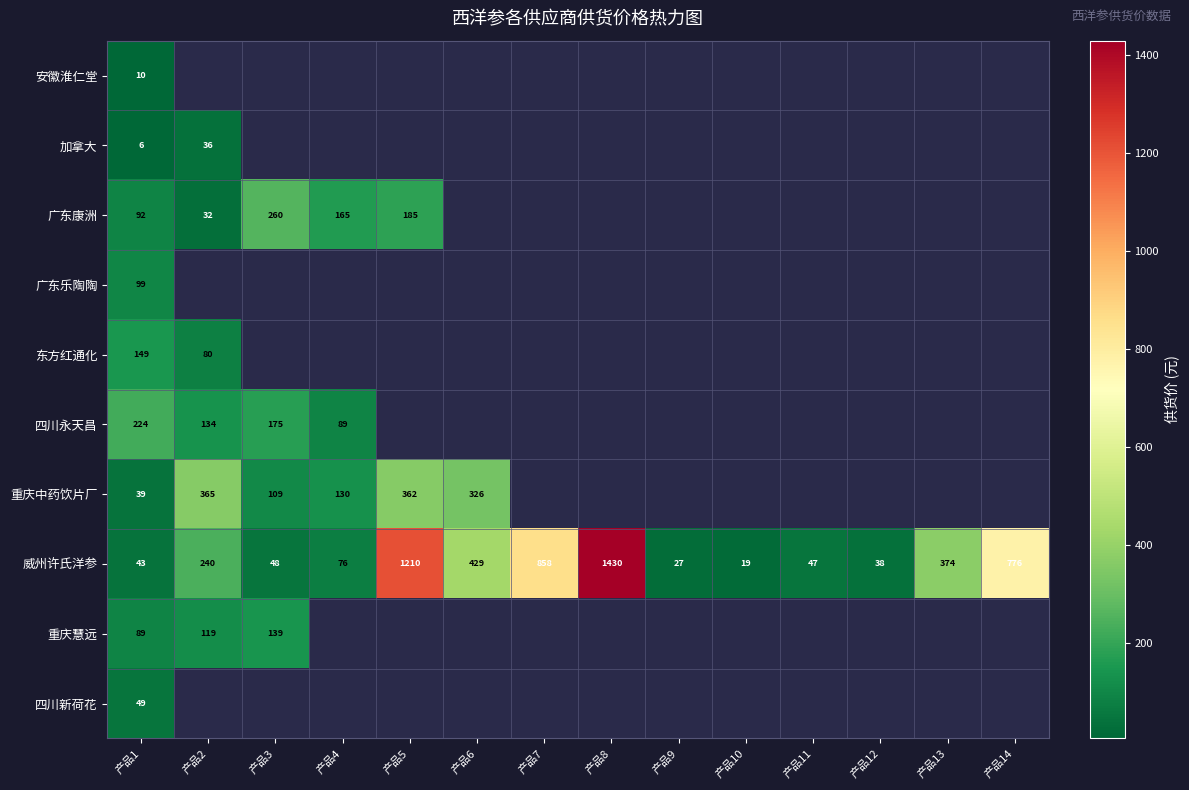

Is it true that 广东康洲 equals 58 at 产品3?

False